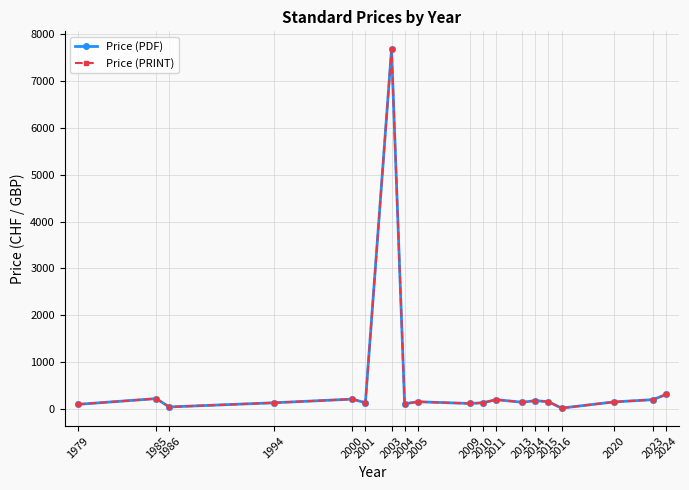

Which series has the largest total across all categories?

Price (PDF)